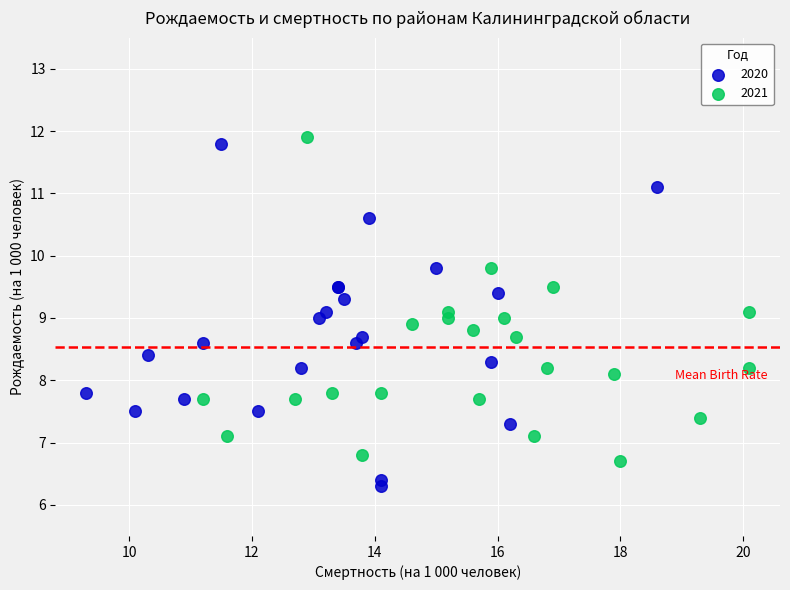

Which series reaches the minimum Y coordinate?

2020